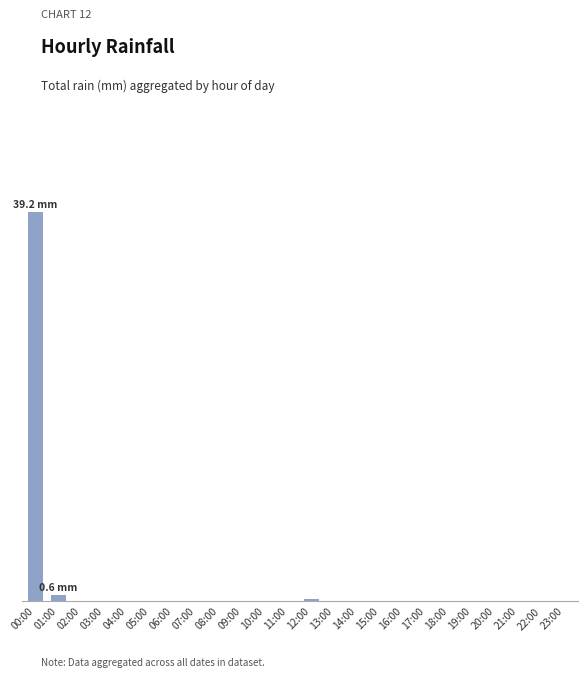

List the labels in order of value, smallest first.

02:00, 03:00, 04:00, 05:00, 06:00, 07:00, 08:00, 09:00, 10:00, 11:00, 13:00, 14:00, 15:00, 16:00, 17:00, 18:00, 19:00, 20:00, 21:00, 22:00, 23:00, 12:00, 01:00, 00:00